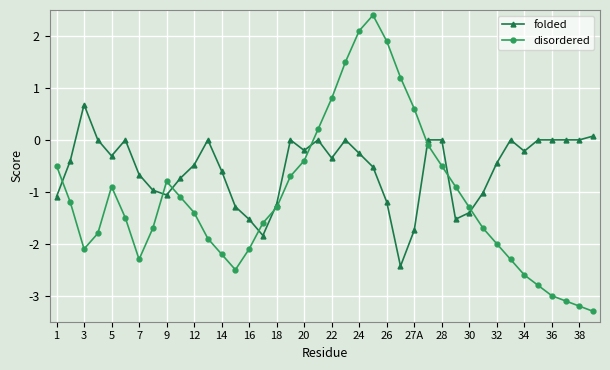

List the series in order of their overall mean, lowest first.

disordered, folded